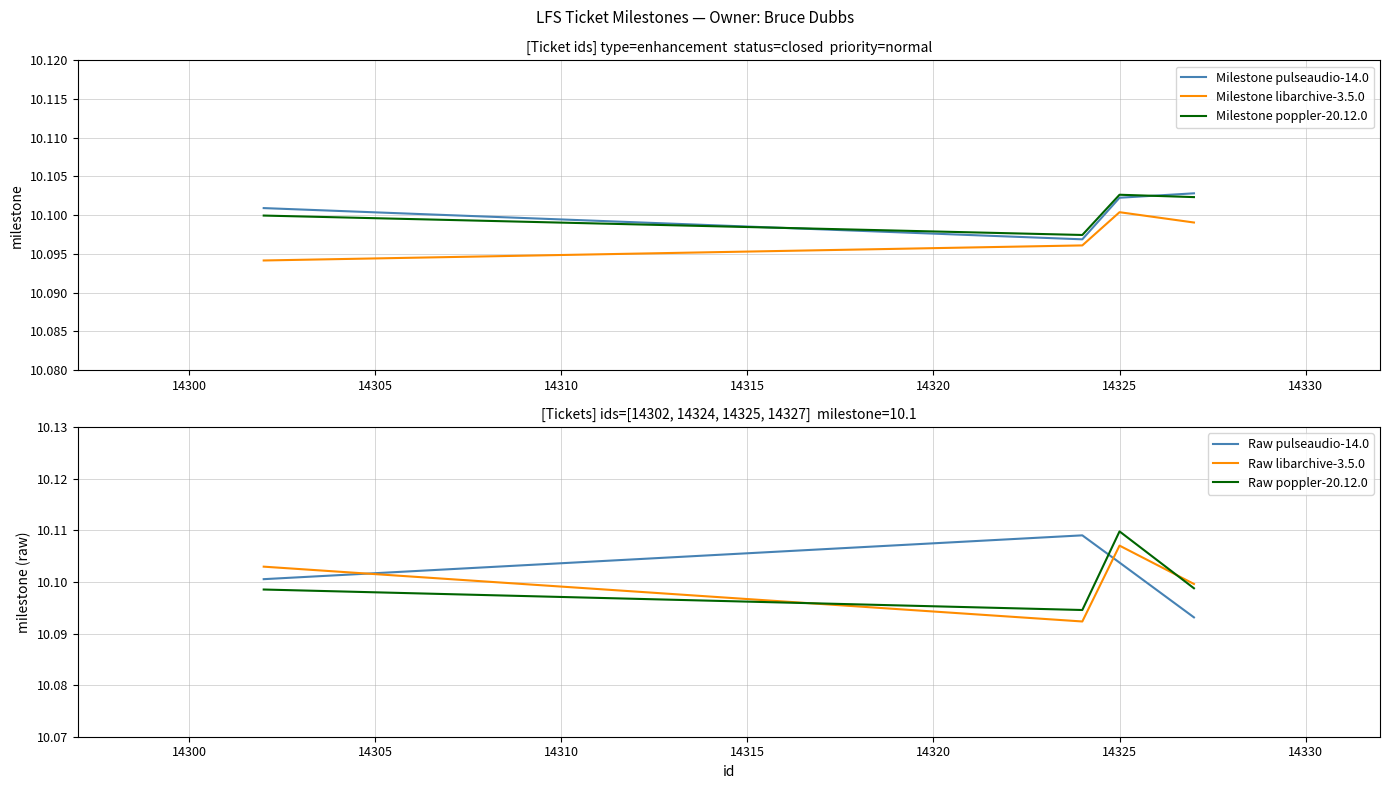

True or false: Milestone libarchive-3.5.0 and Milestone poppler-20.12.0 intersect in this chart.

False